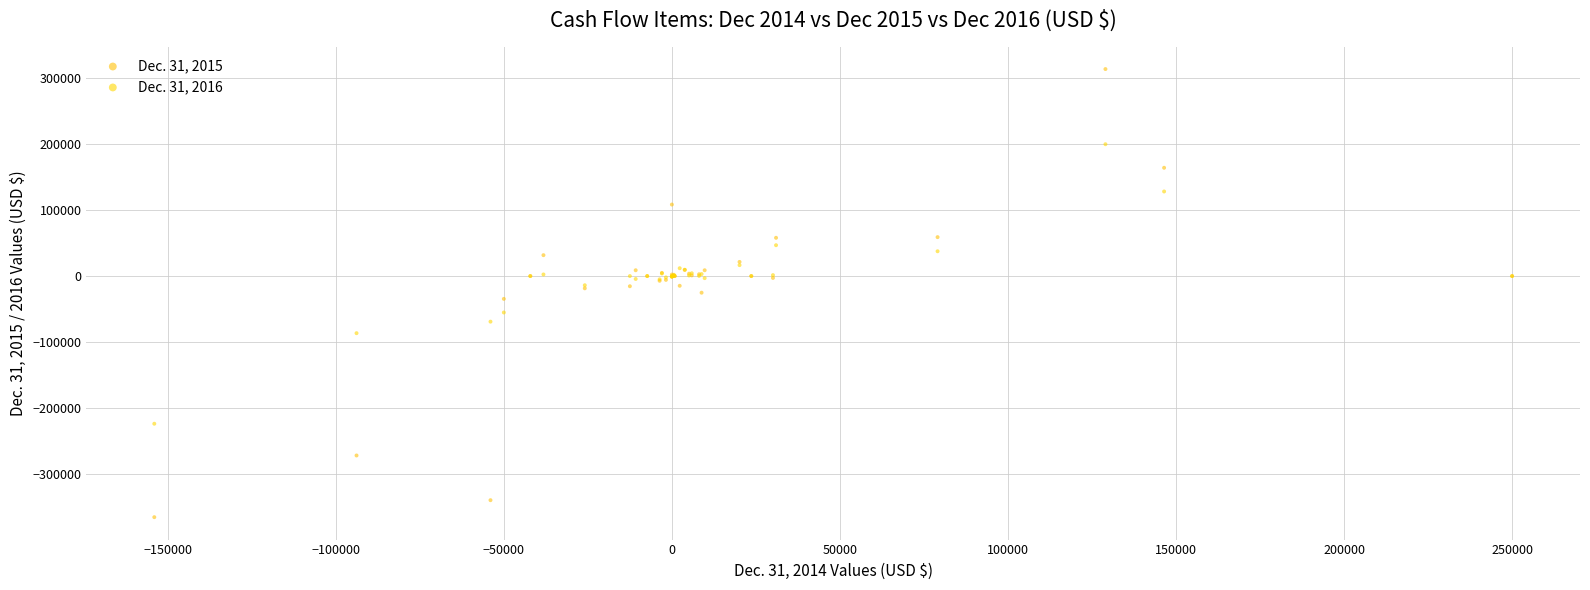

Which series reaches the maximum Y coordinate?

Dec. 31, 2015